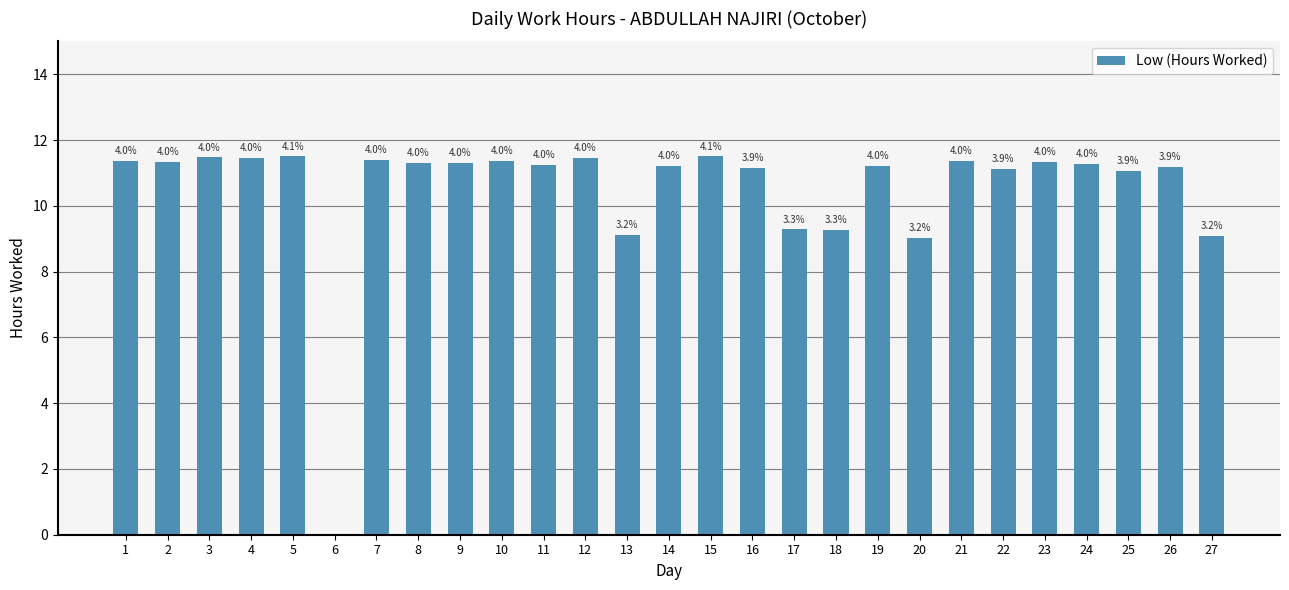

Reading right to left, transcribe all the data shown in this chart.

9.1	11.2	11.1	11.3	11.3	11.1	11.3	9.0	11.2	9.3	9.3	11.2	11.5	11.2	9.1	11.4	11.2	11.4	11.3	11.3	11.4	0.0	11.5	11.5	11.5	11.3	11.3